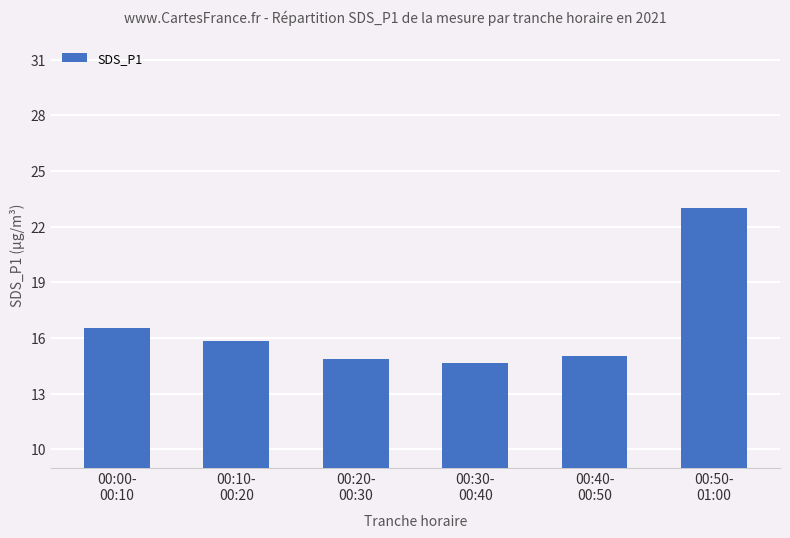

What is the value of the 5th bar from the left?

15.0